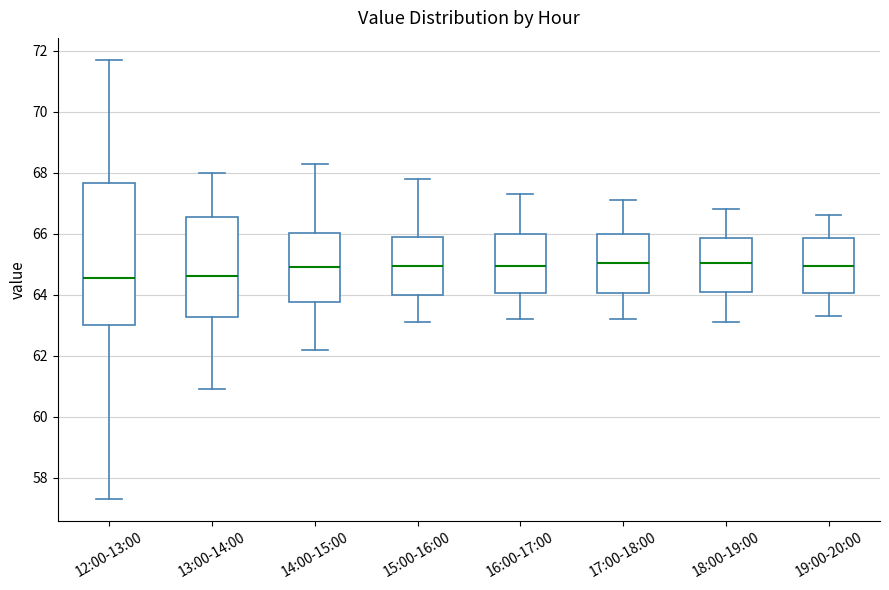

Reading left to right, read every box against the y-axis: the position of its median line, the range the box covers, and the ends of its whiskers. The values are not printed on the chart, so give them approximately, as read against the axis.

12:00-13:00: median 64.6, box 63.0 to 67.6, whiskers 57.4 to 71.8
13:00-14:00: median 64.6, box 63.2 to 66.6, whiskers 61.0 to 68.0
14:00-15:00: median 65.0, box 63.8 to 66.0, whiskers 62.2 to 68.4
15:00-16:00: median 65.0, box 64.0 to 65.8, whiskers 63.2 to 67.8
16:00-17:00: median 65.0, box 64.0 to 66.0, whiskers 63.2 to 67.4
17:00-18:00: median 65.0, box 64.0 to 66.0, whiskers 63.2 to 67.2
18:00-19:00: median 65.0, box 64.2 to 65.8, whiskers 63.2 to 66.8
19:00-20:00: median 65.0, box 64.0 to 65.8, whiskers 63.4 to 66.6